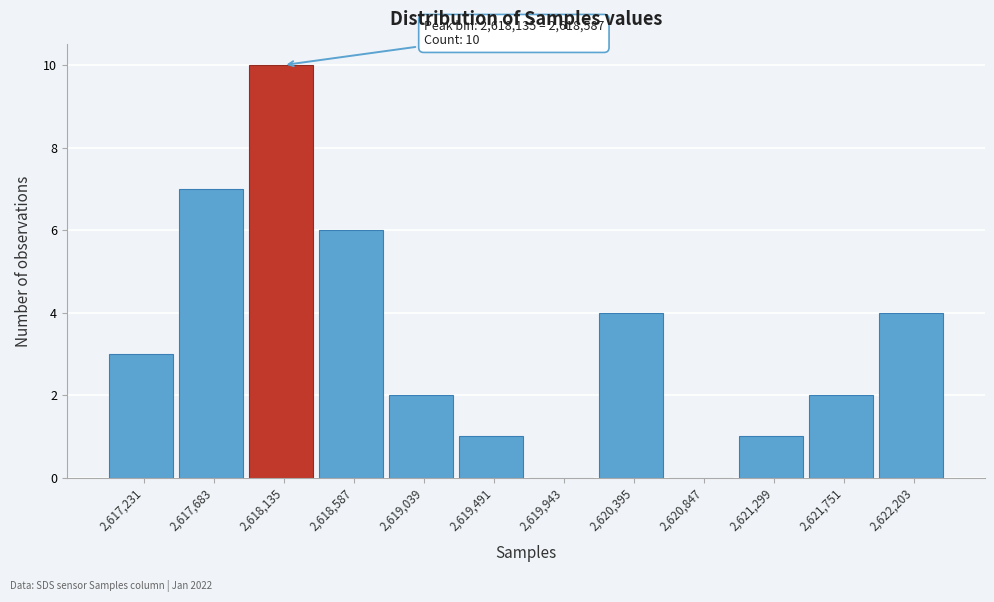

Reading left to right, what are all the values shown in this chart?

2,617,231=3	2,617,683=7	2,618,135=10	2,618,587=6	2,619,039=2	2,619,491=1	2,619,943=0	2,620,395=4	2,620,847=0	2,621,299=1	2,621,751=2	2,622,203=4